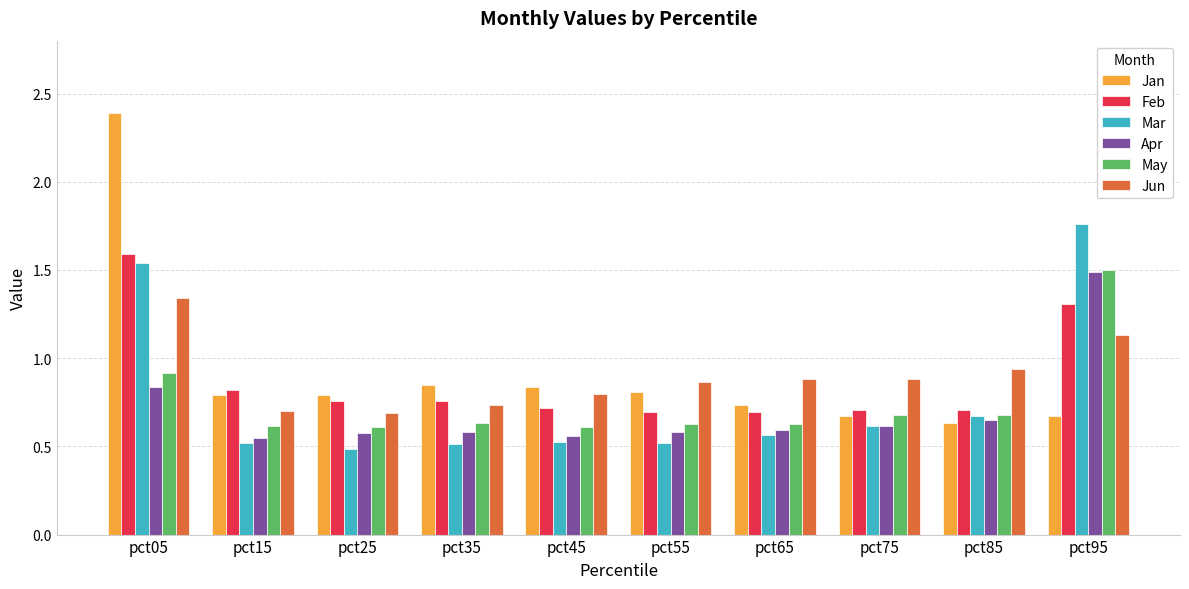

What is the difference between the second highest and second lowest values in the May series?

0.3